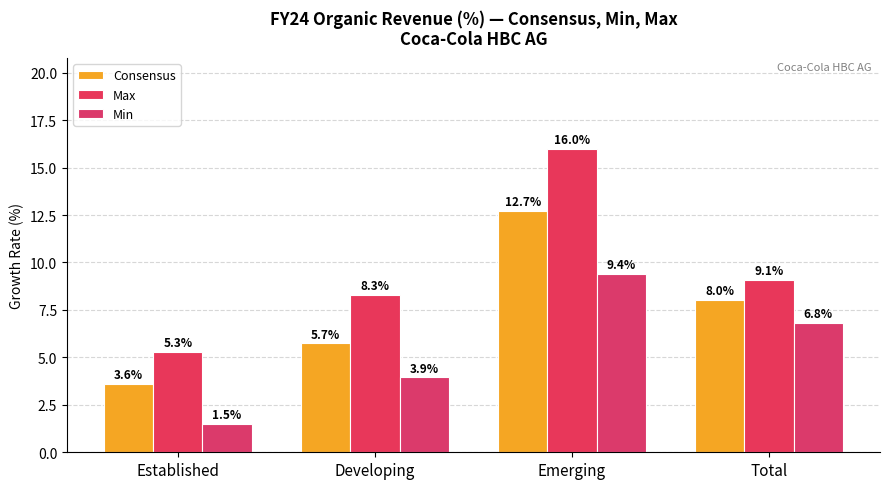

What is the label of the 4th bar from the right?

Established